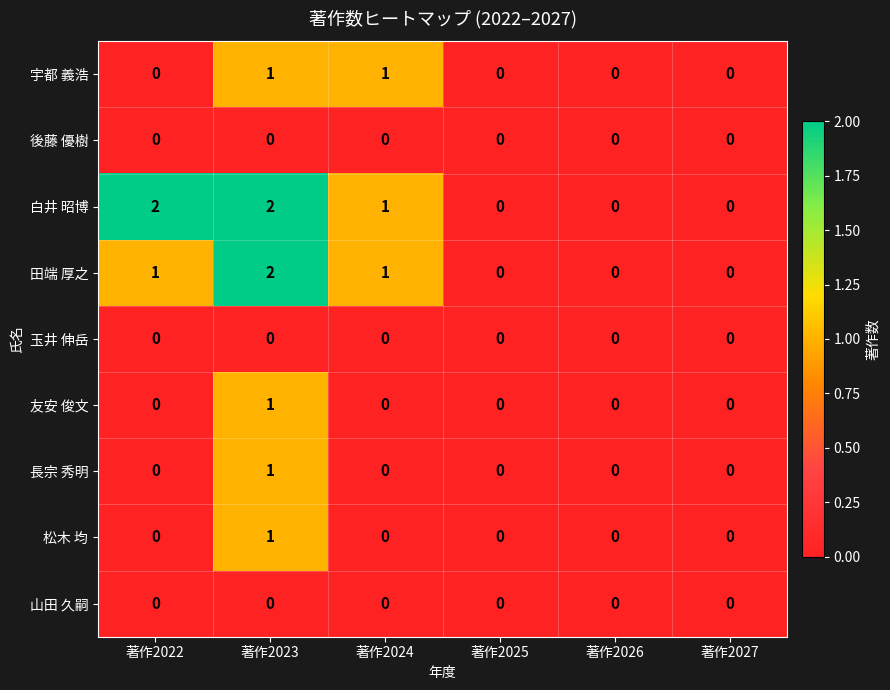

Which series has the largest total across all categories?

白井 昭博